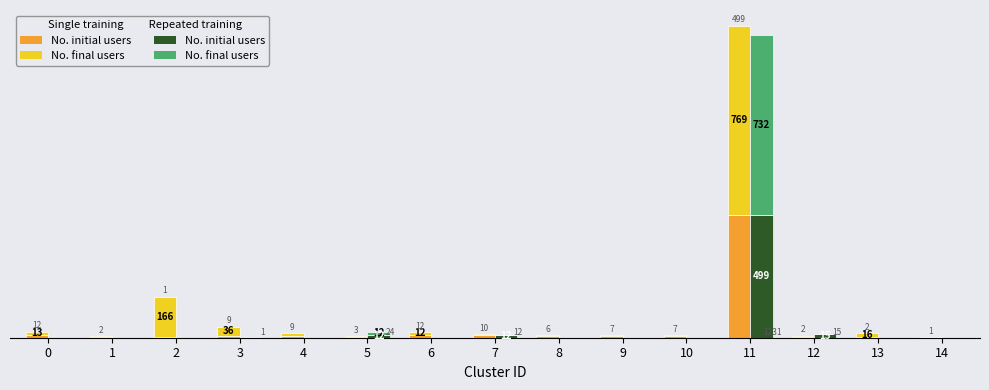

At how many categories does at least one series exceed 219?

1